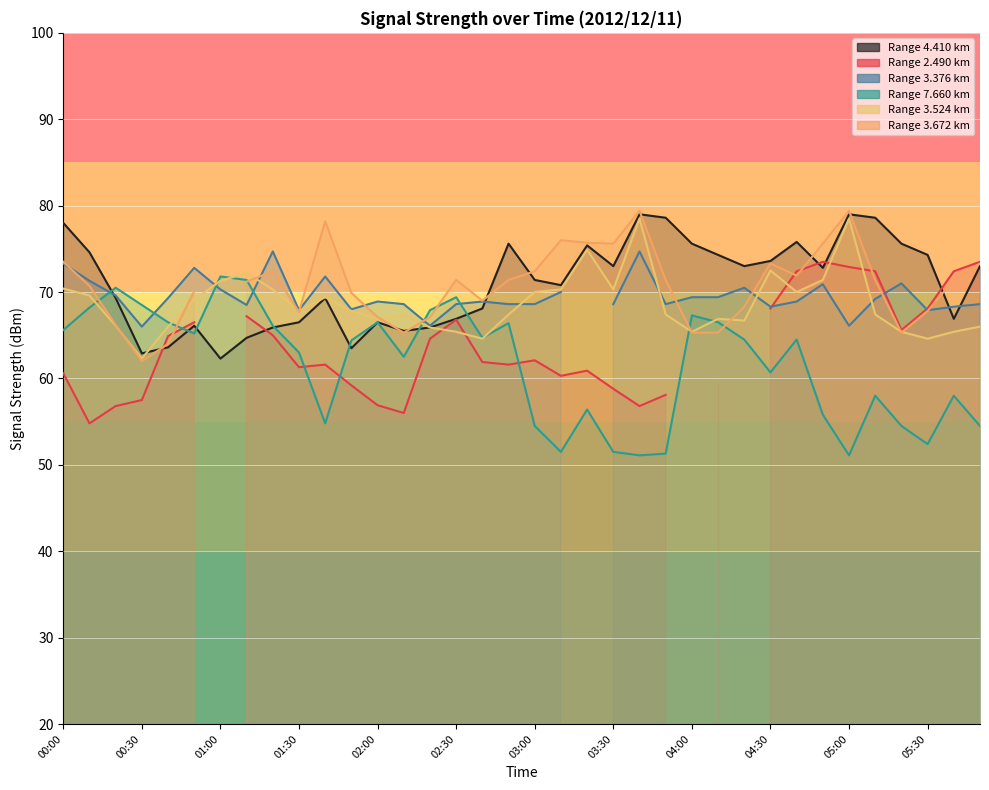

Where is the first local maximum for   4.410?

00:50